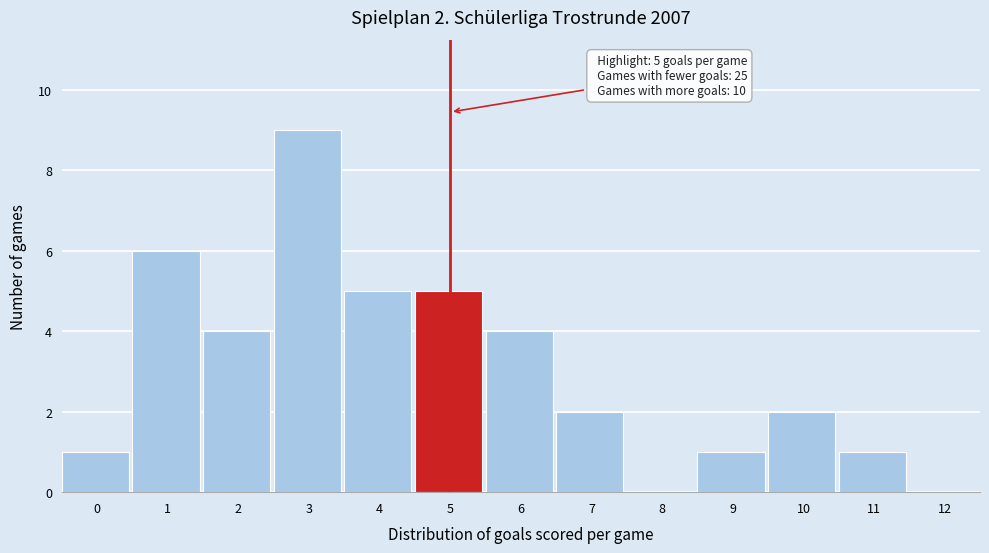

Reading right to left, transcribe all the data shown in this chart.

12=0	11=1	10=2	9=1	8=0	7=2	6=4	5=5	4=5	3=9	2=4	1=6	0=1